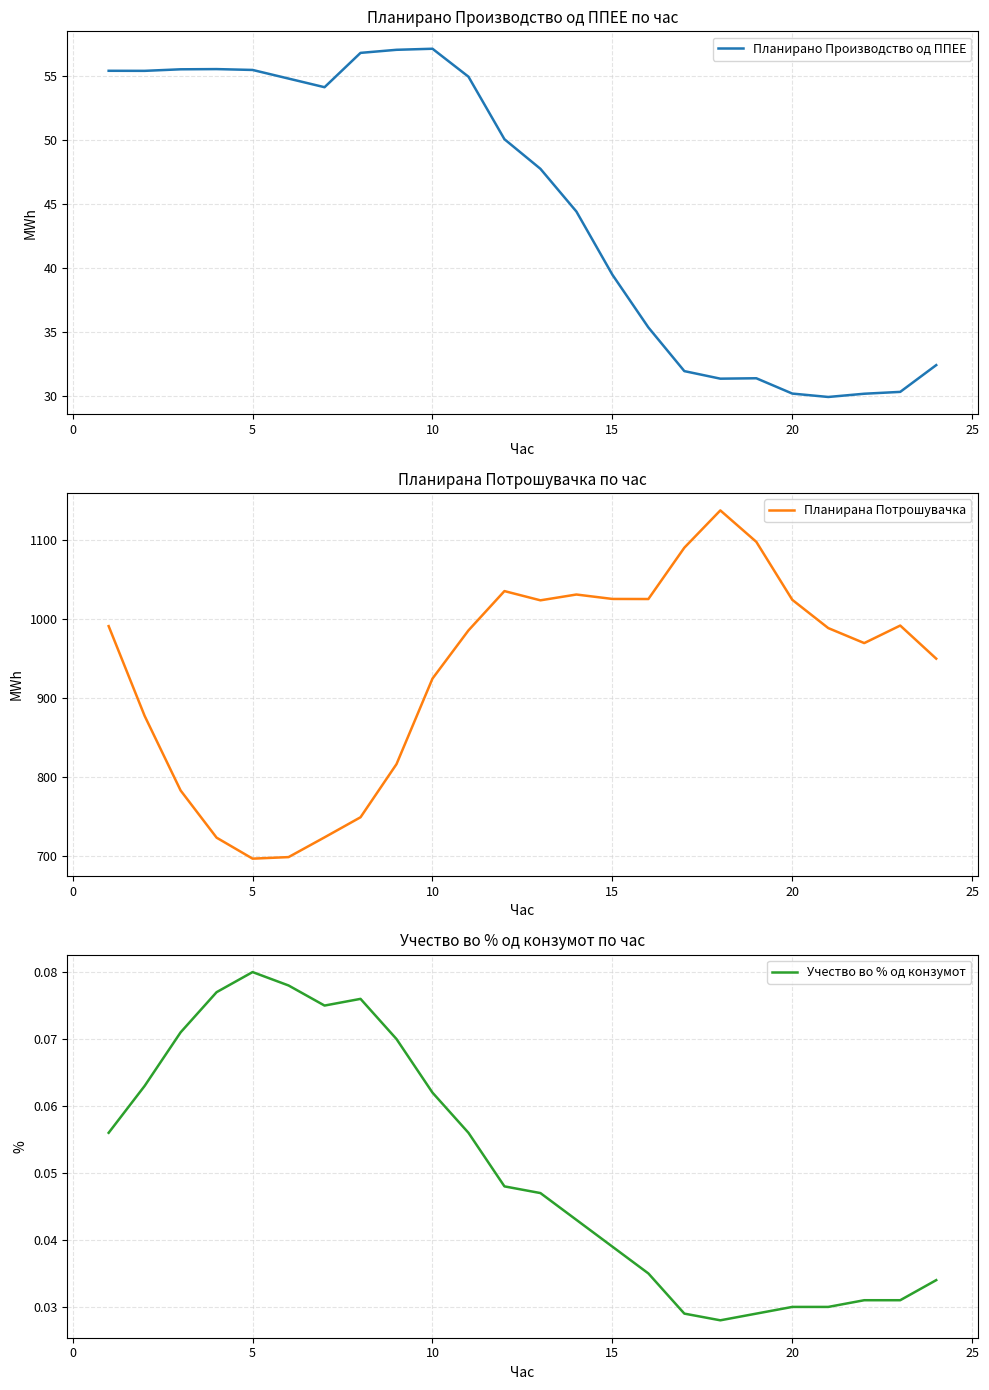

What is the value of the Планирана Потрошувачка point at the 20th from the left?

1024.3